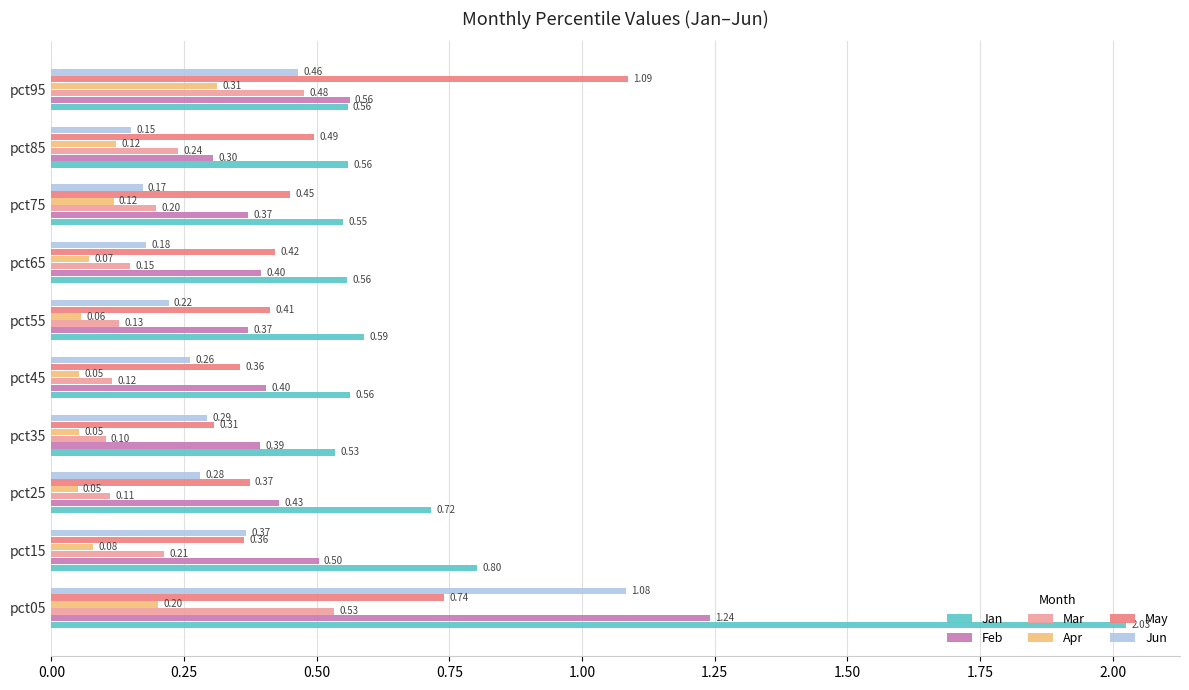

At which category is the sum across all series the highest?

pct05